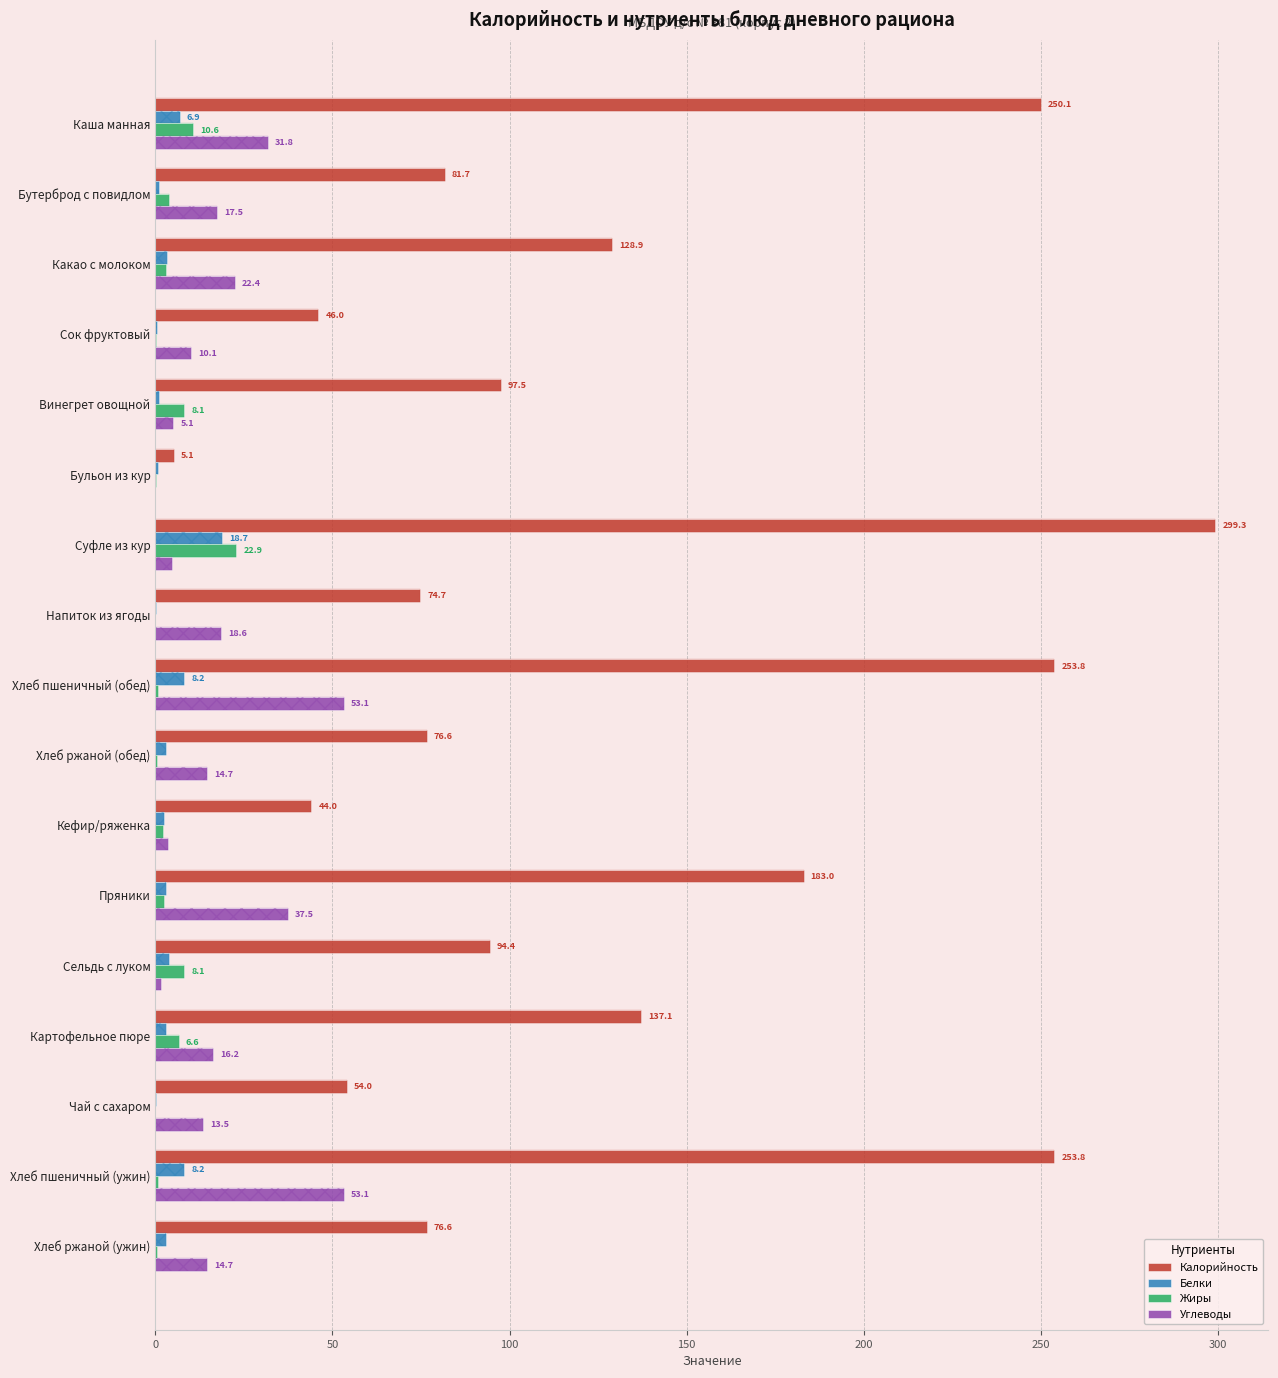

How many groups of bars are there?

17